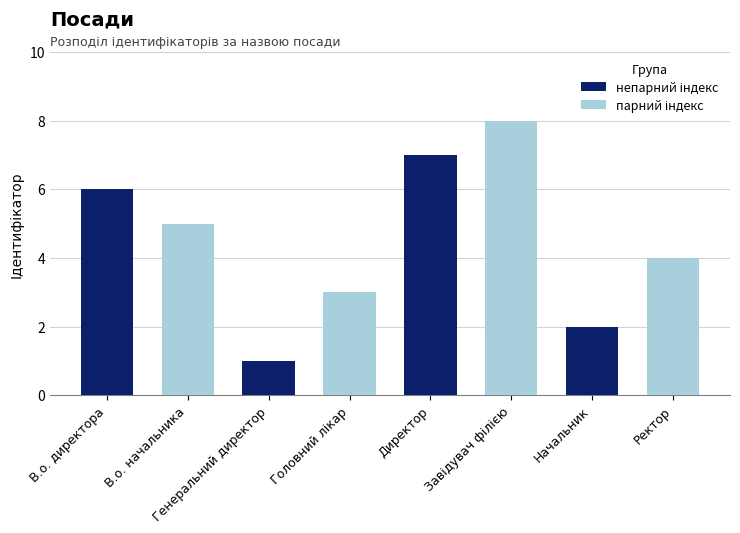

Where does the парний індекс series first go above 3?

В.о. начальника